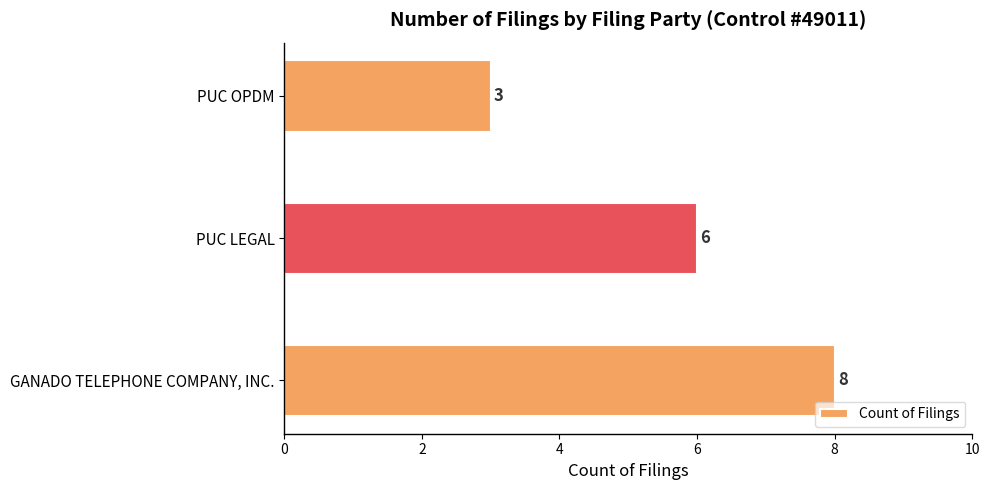

What is the average value?

6